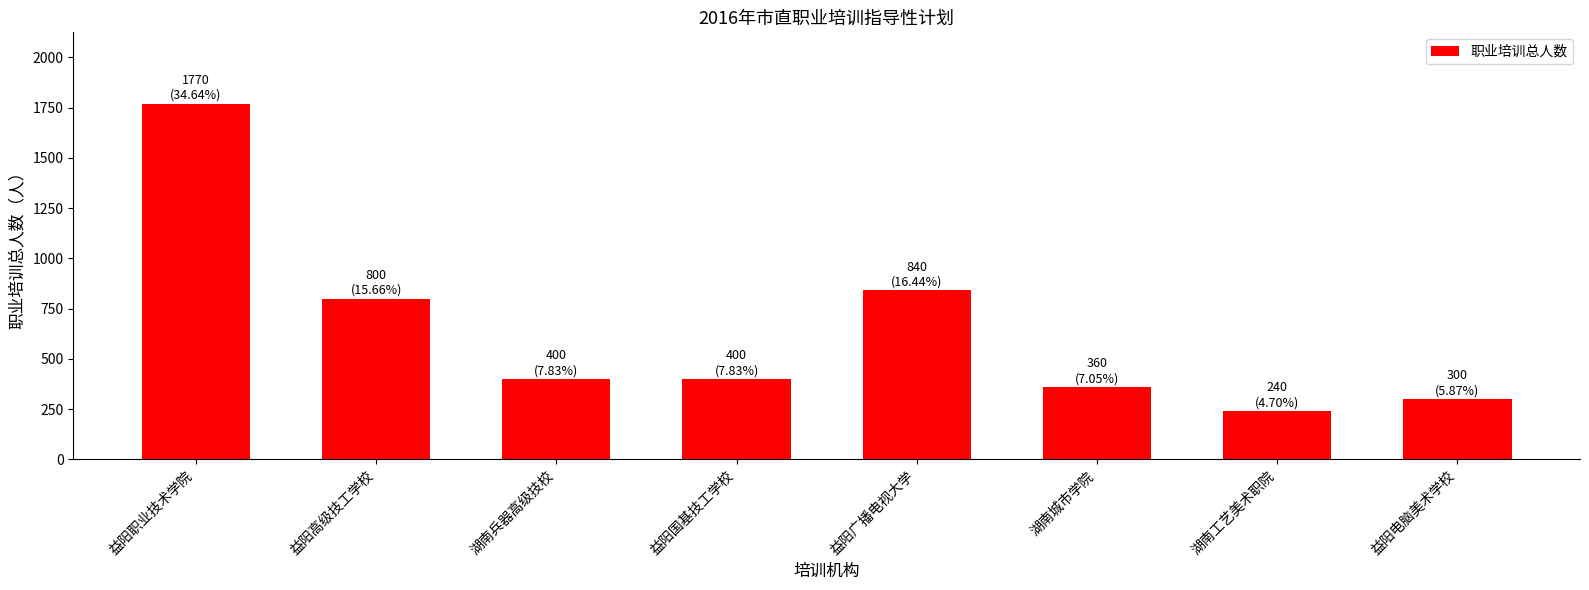

The value at 益阳职业技术学院 is 3139. True or false?

False